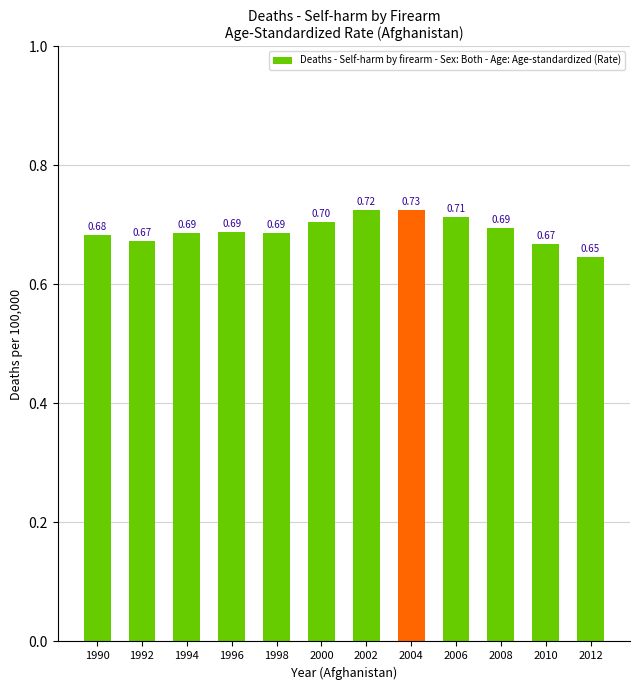

Are the bars grouped side by side (vs. stacked)?

No